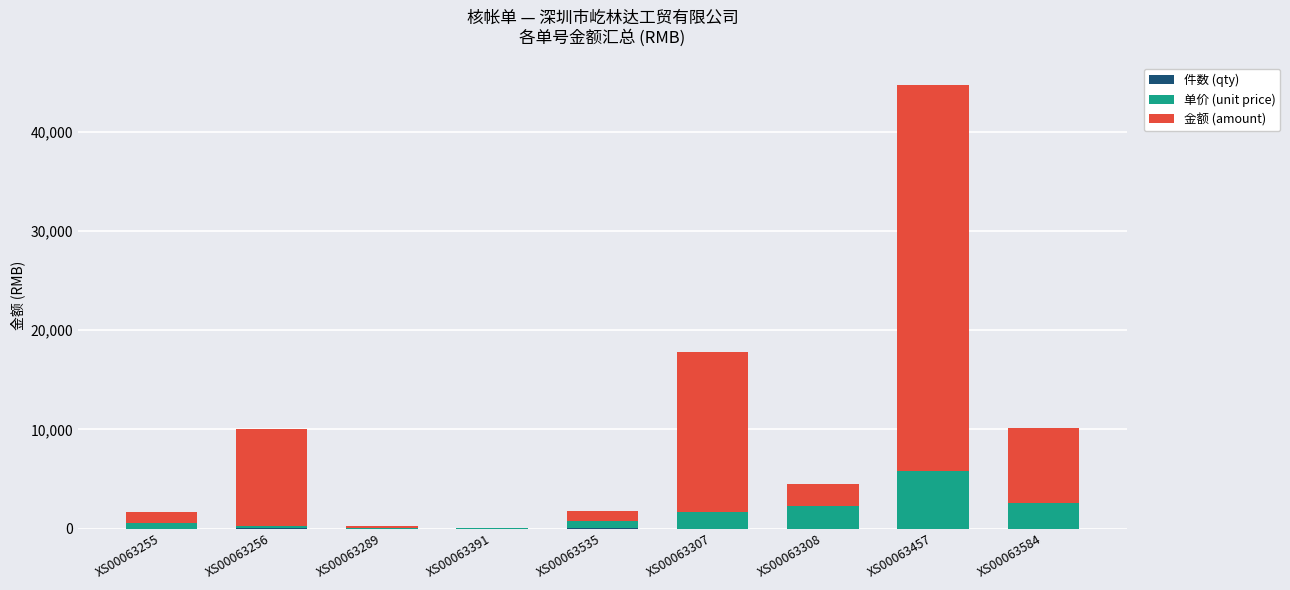

At which label is 单价 (unit price) closest to 2925?

XS00063584